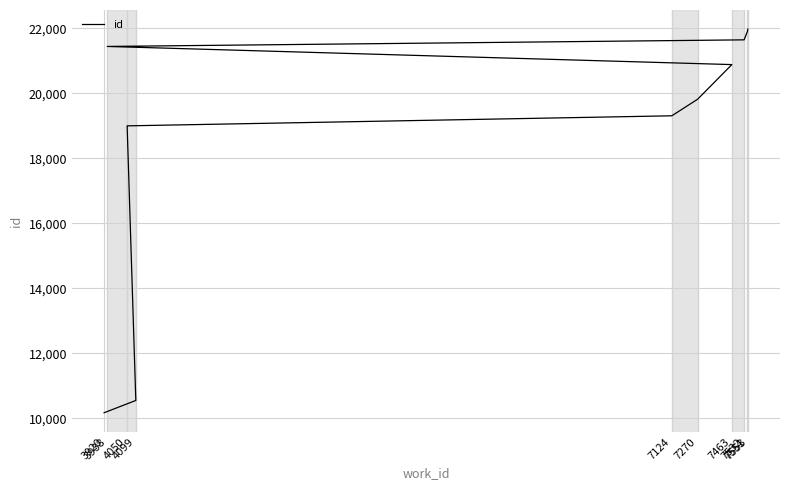

What is the label of the 9th point from the left?

7551